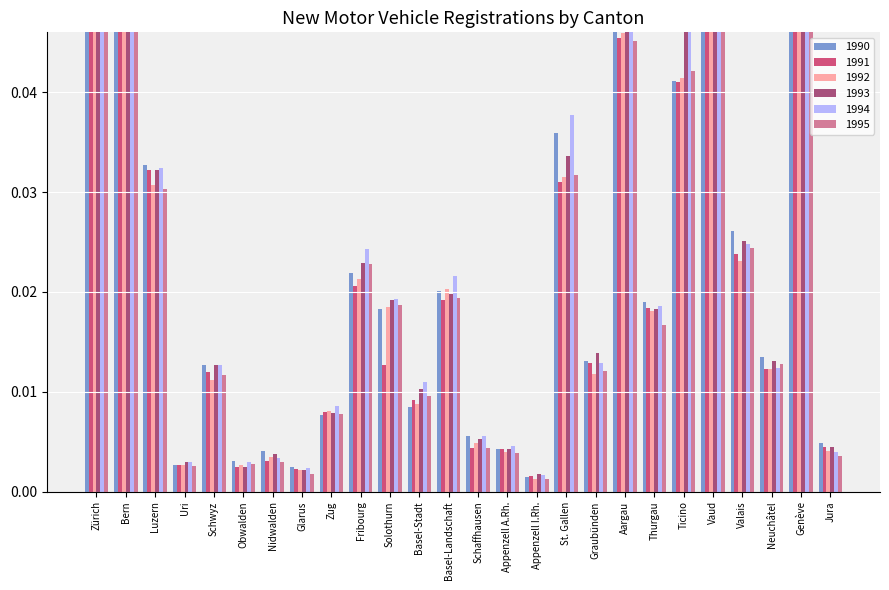

What is the sum of the 1995 values at Aargau and Schwyz?

0.1